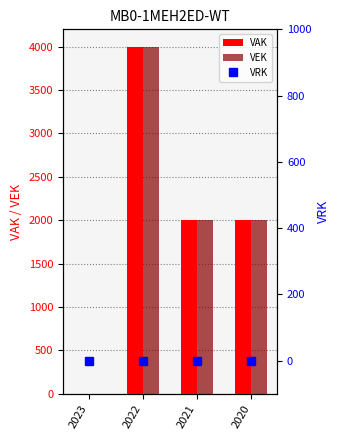

Does the chart contain stacked bars?

No